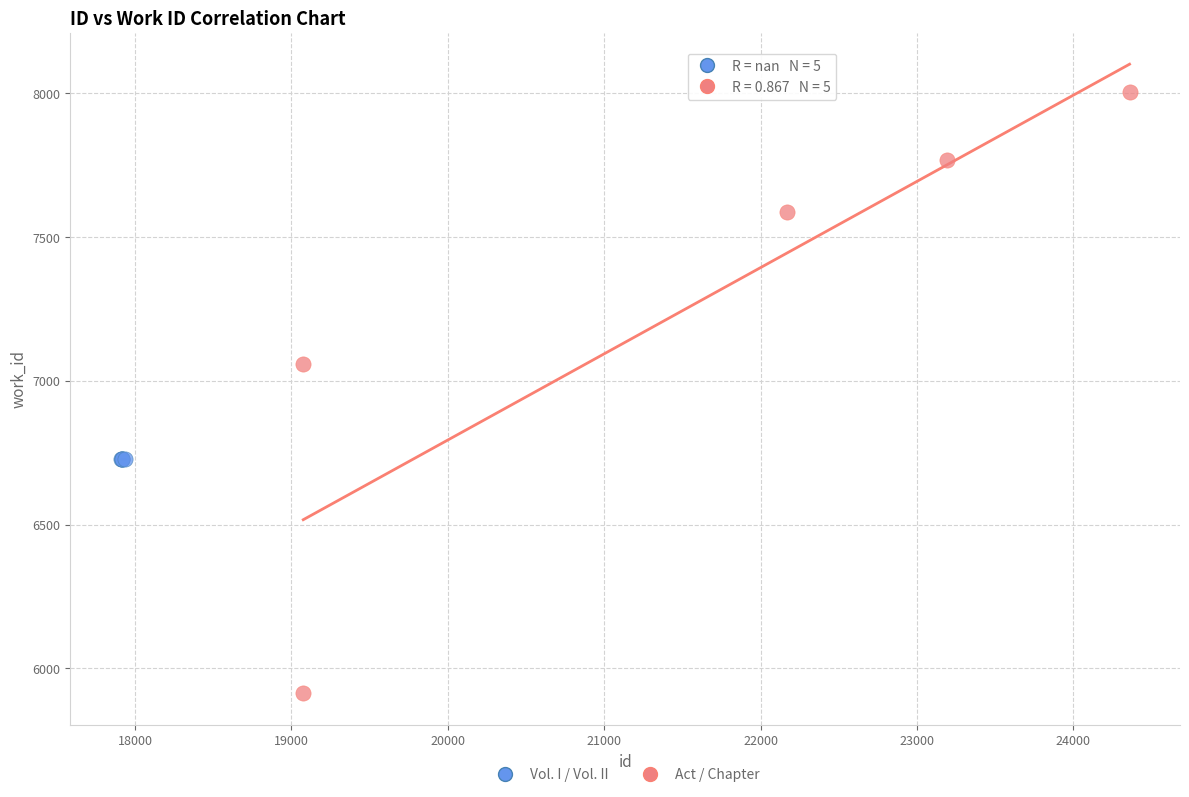

Which series contains the highest Y value?

Act / Chapter